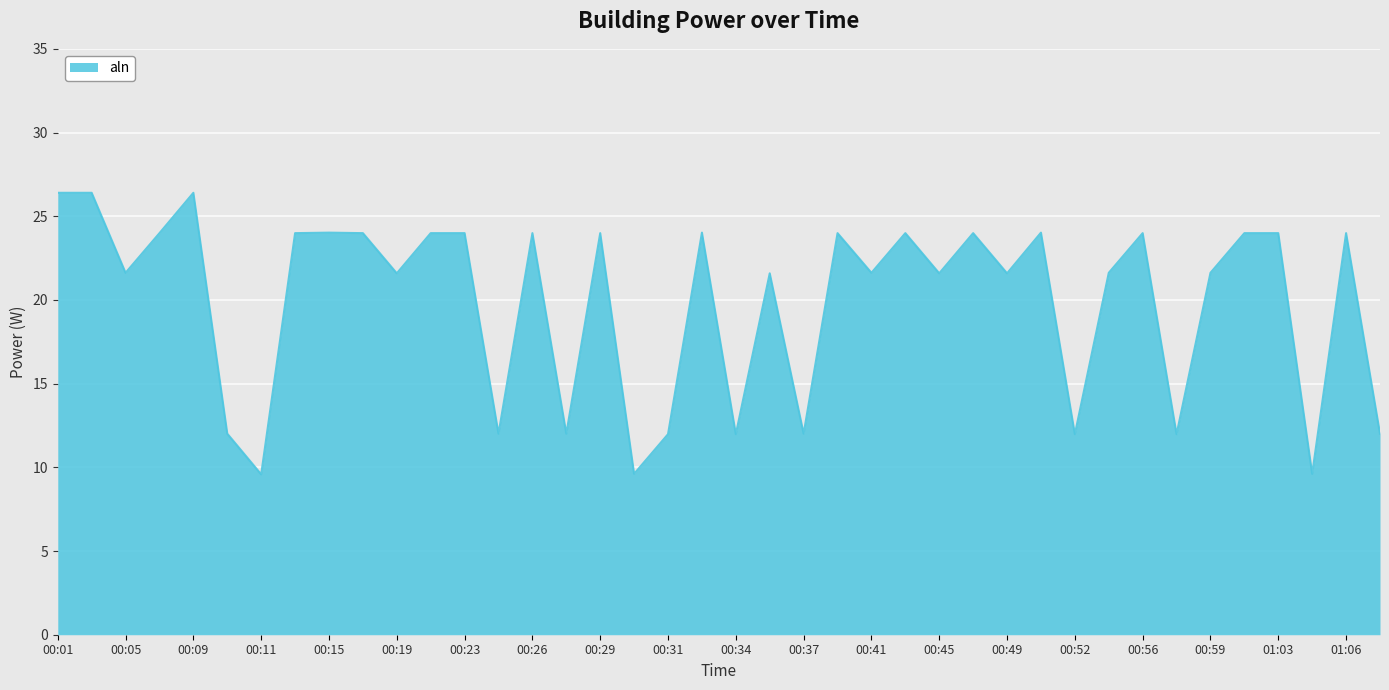

What is the minimum value shown in the chart?

9.6